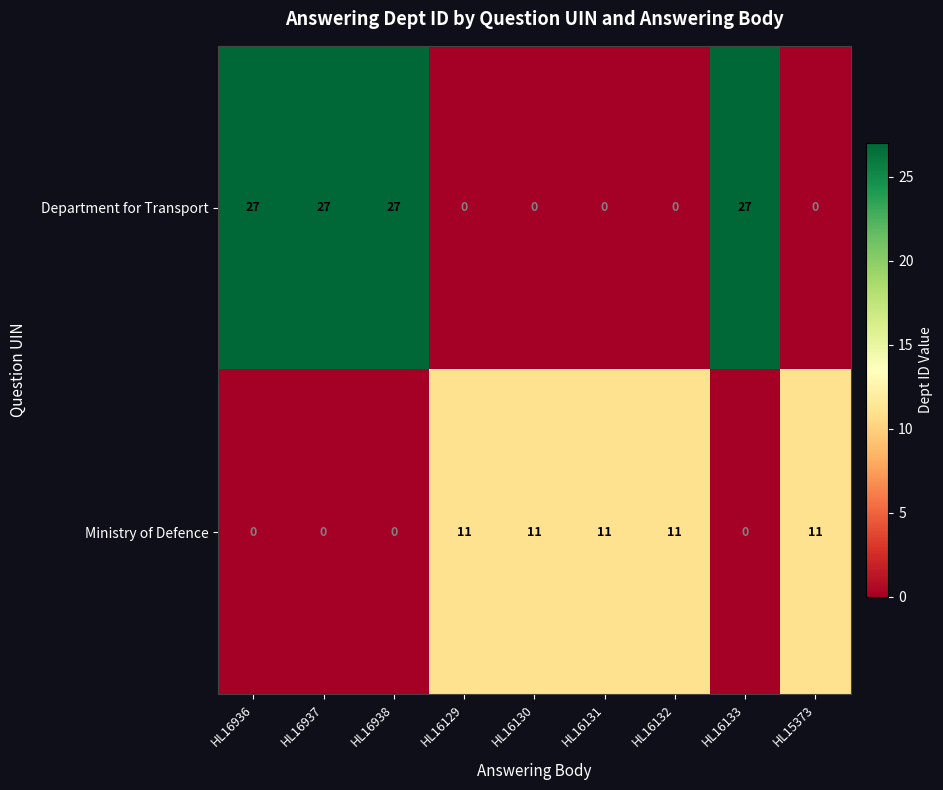

Count the Ministry of Defence values in the range 0 to 11.

9